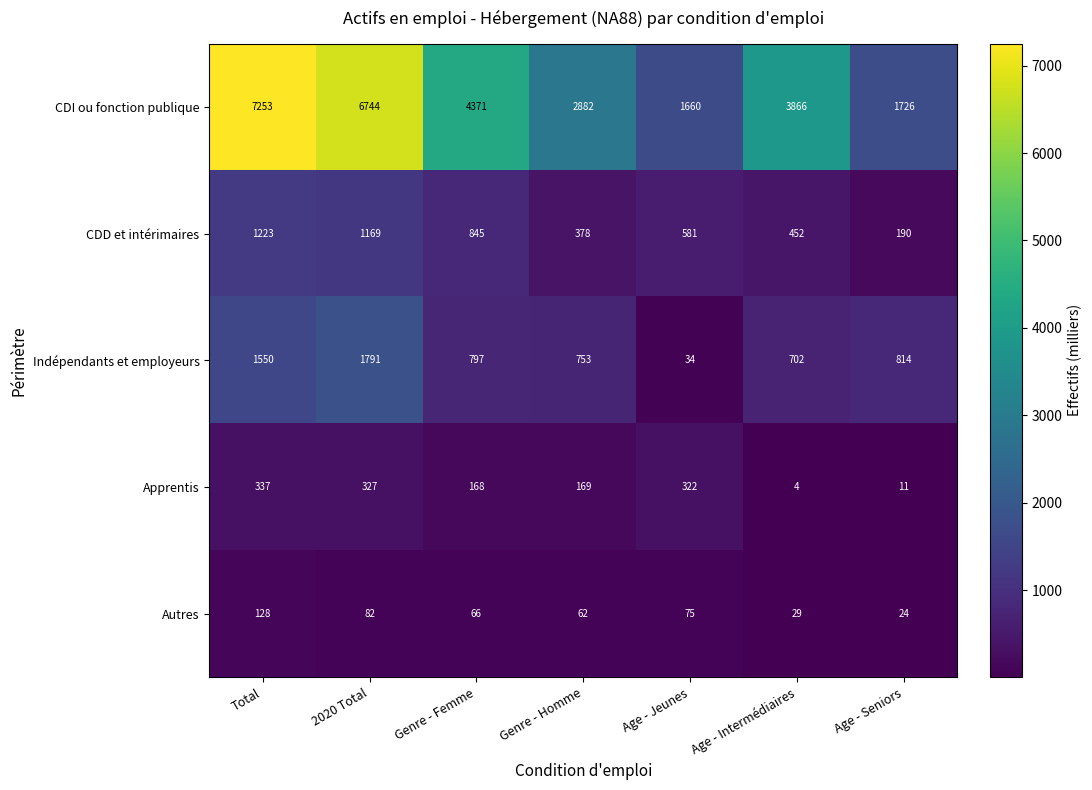

Rank the series by their maximum value, from lowest to highest.

Autres, Apprentis, CDD et intérimaires, Indépendants et employeurs, CDI ou fonction publique